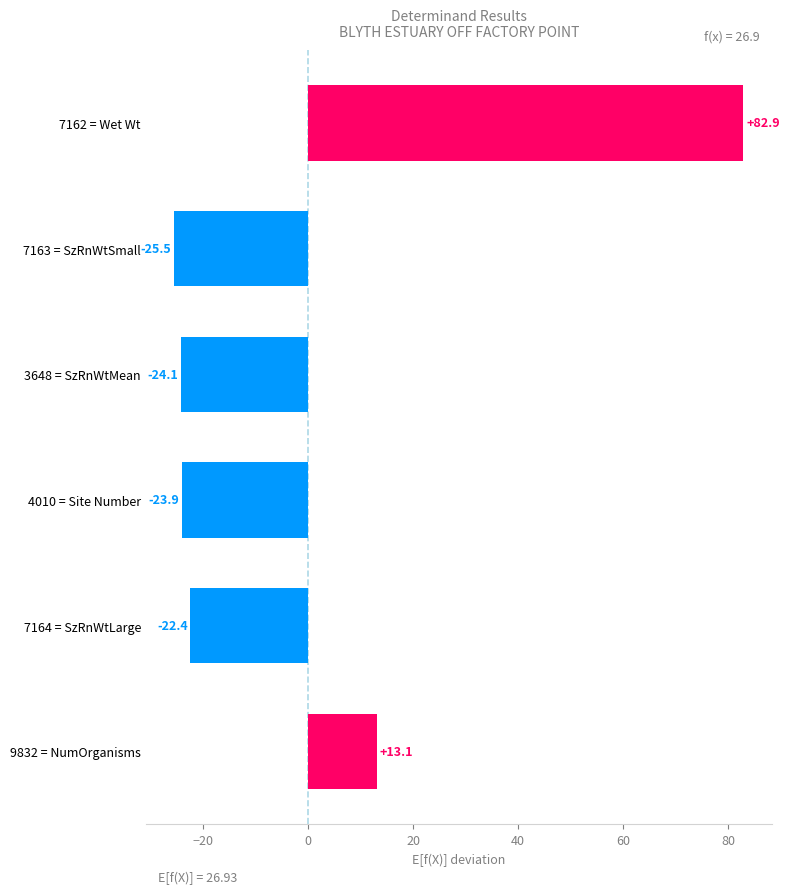

What is the sum of the values at 7164 = SzRnWtLarge and 3648 = SzRnWtMean?

-46.5